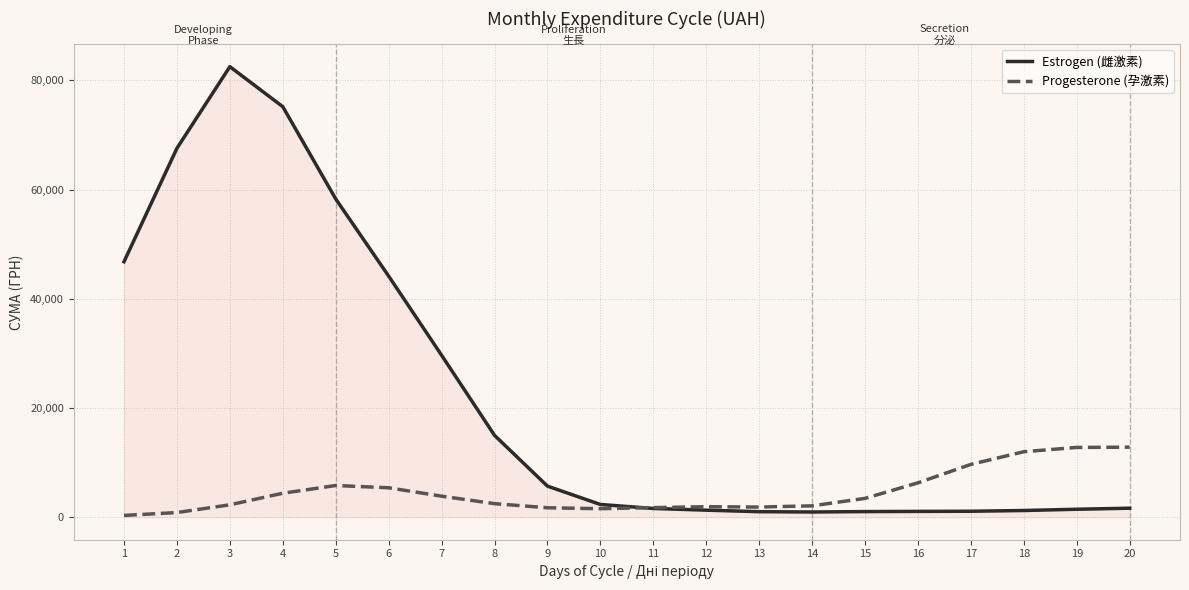

At which category is the sum across all series the highest?

3